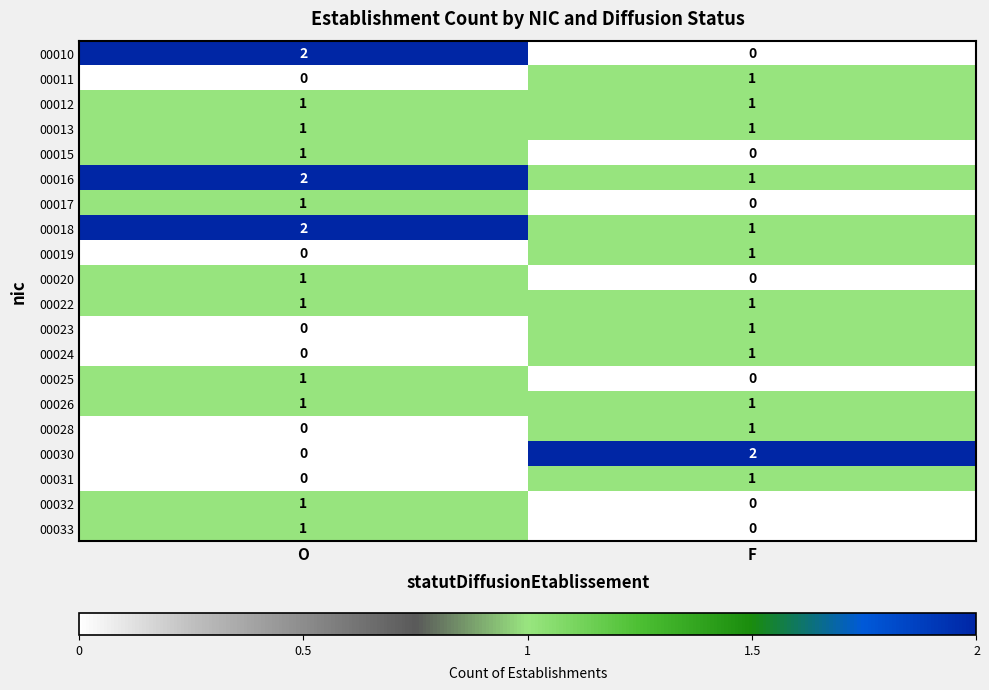

Is it true that 00016 equals 1 at O?

False